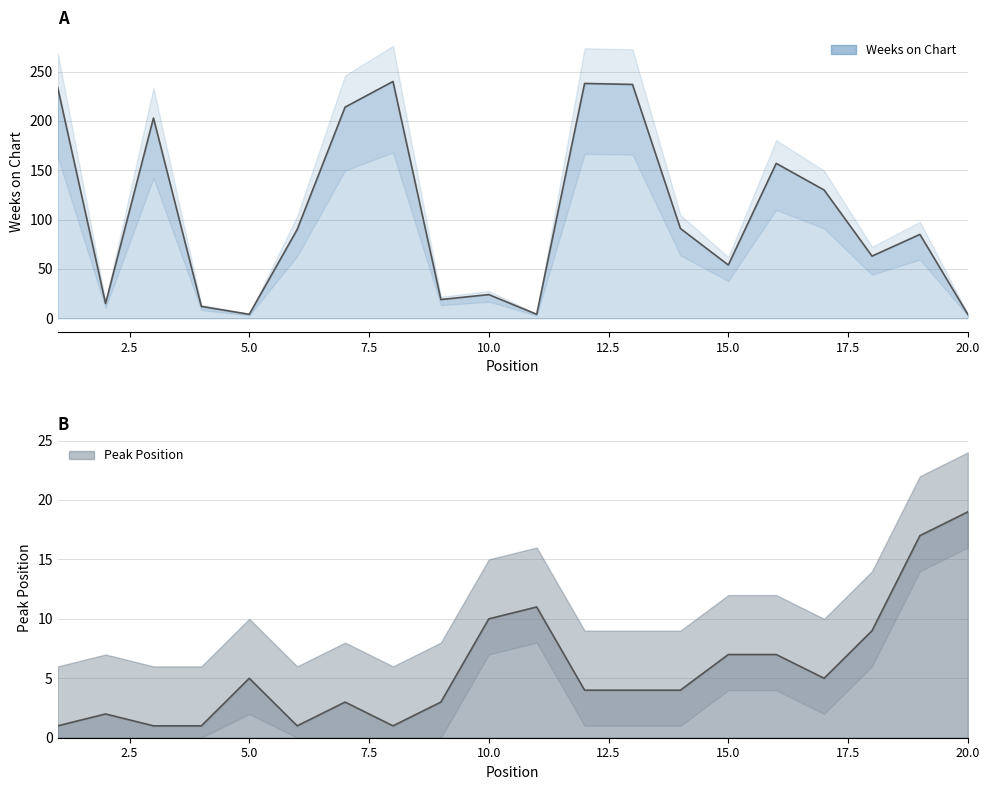

How many data points does each series have?

20